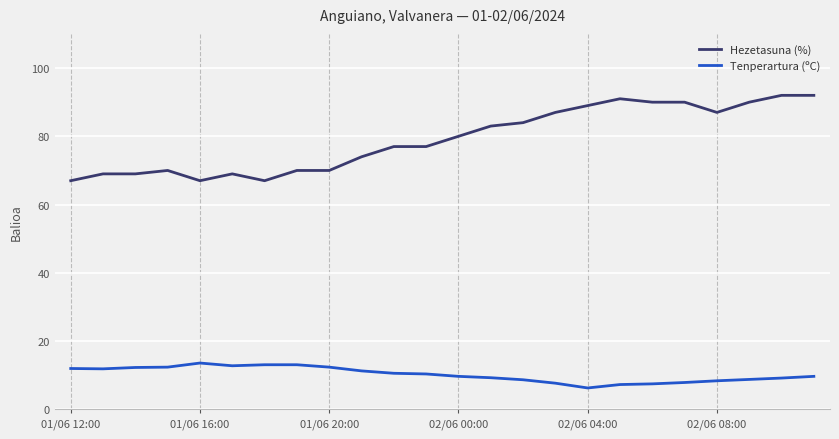

What is the minimum value shown in the chart?

6.3